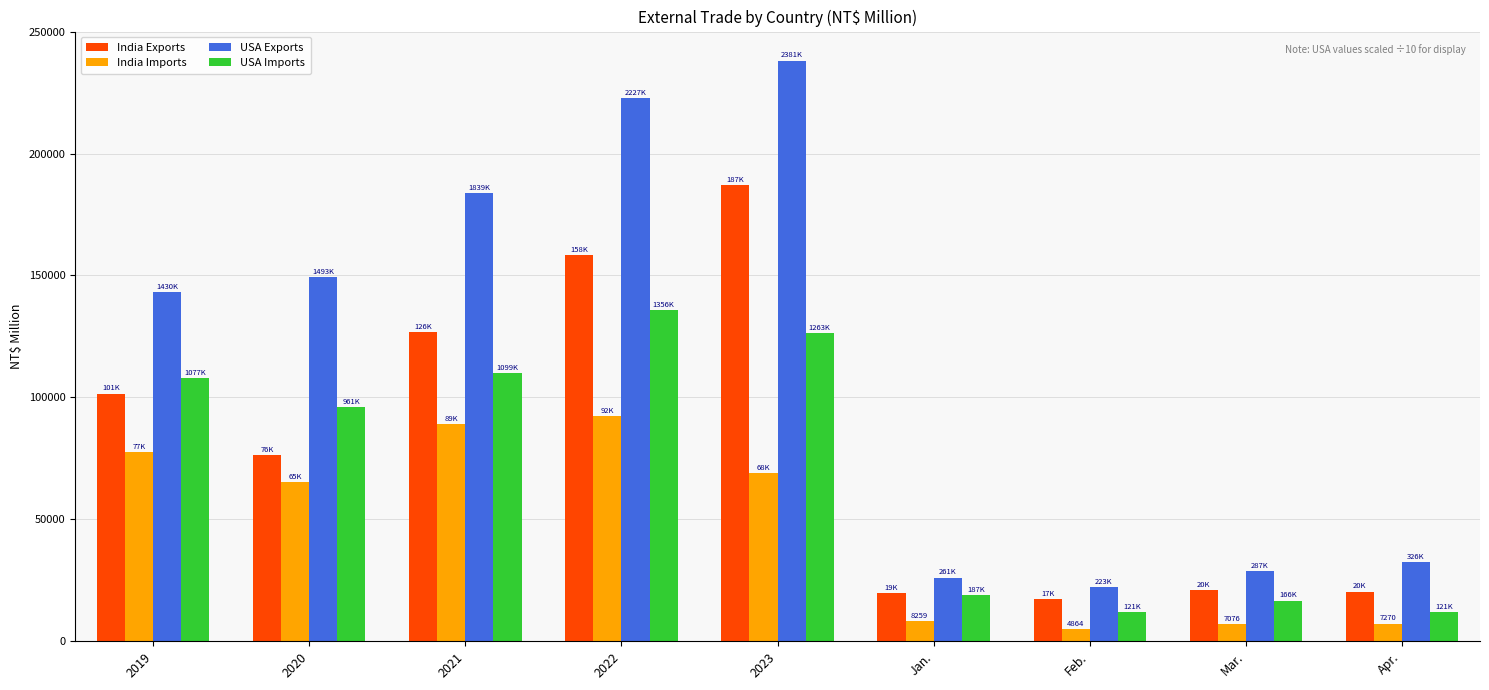

What is the highest value of the USA Imports series?

135697.0